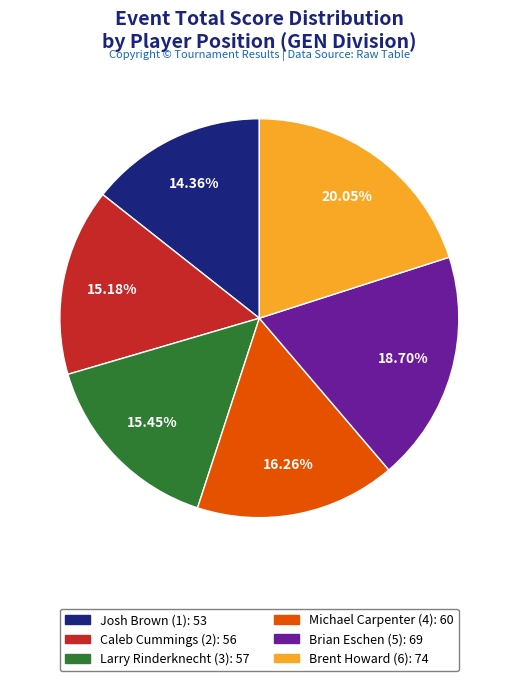

Approximately how many times larger is the value at Josh Brown (1) compared to Michael Carpenter (4)?

0.9